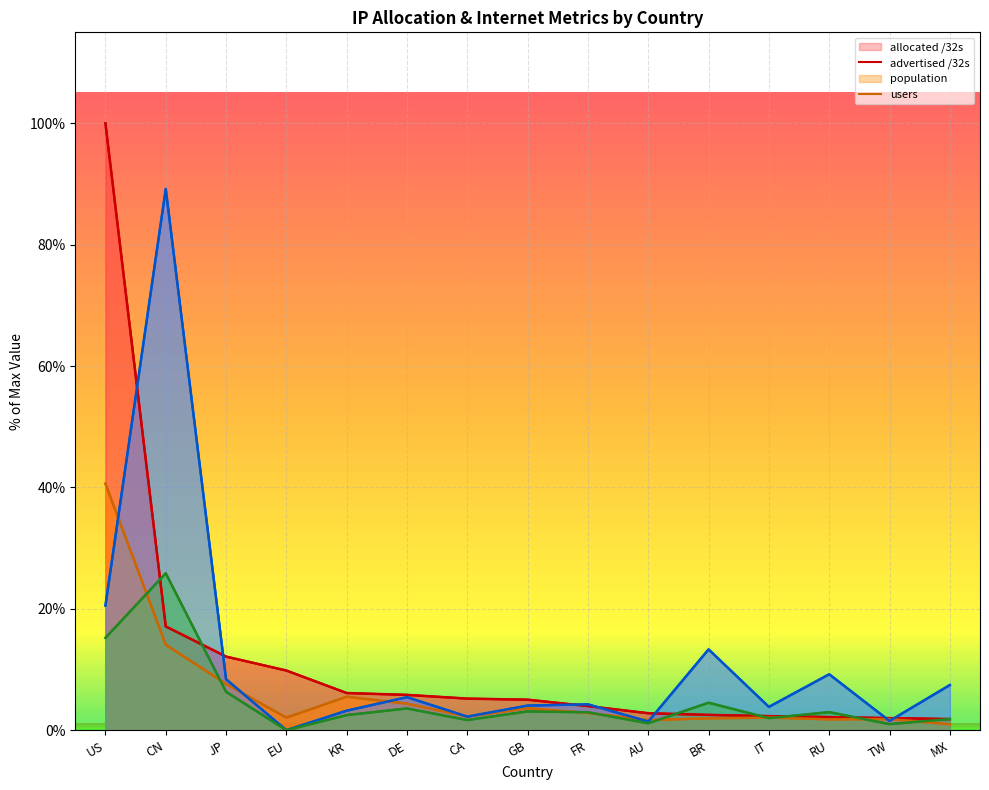

True or false: allocated /32s has a value of 100.0 at US.

True